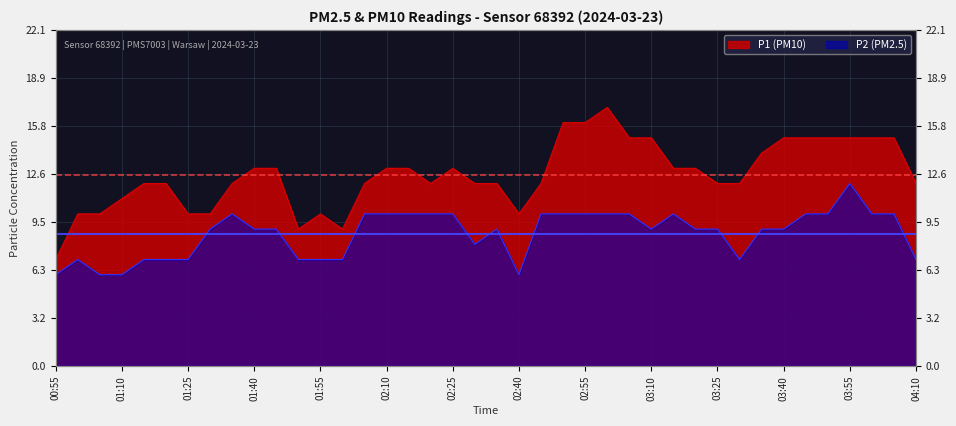

What is the spread (max minus min) of values at 03:00?

7